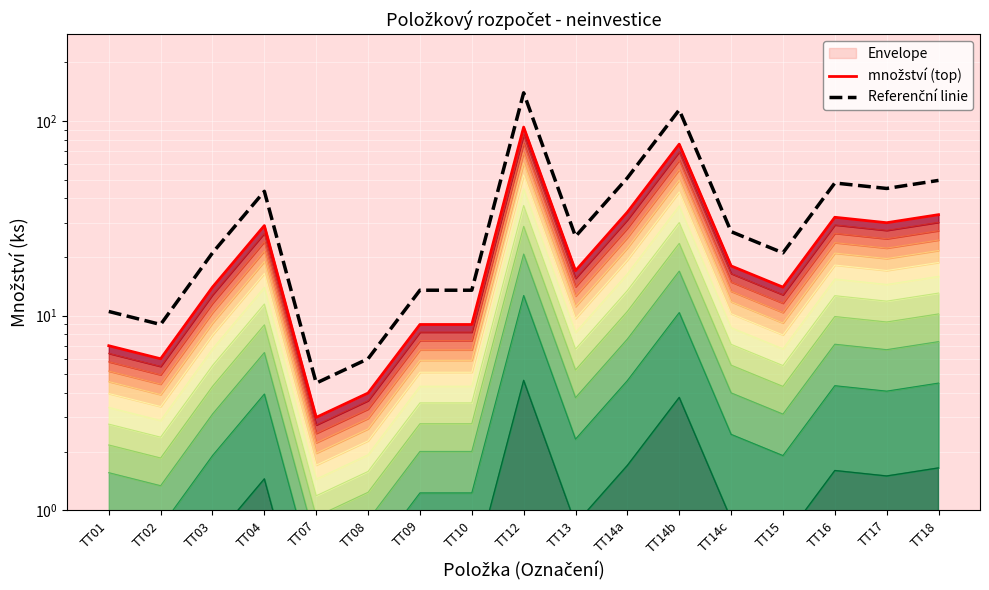

At which category does the chart reach its minimum across all series?

TT07